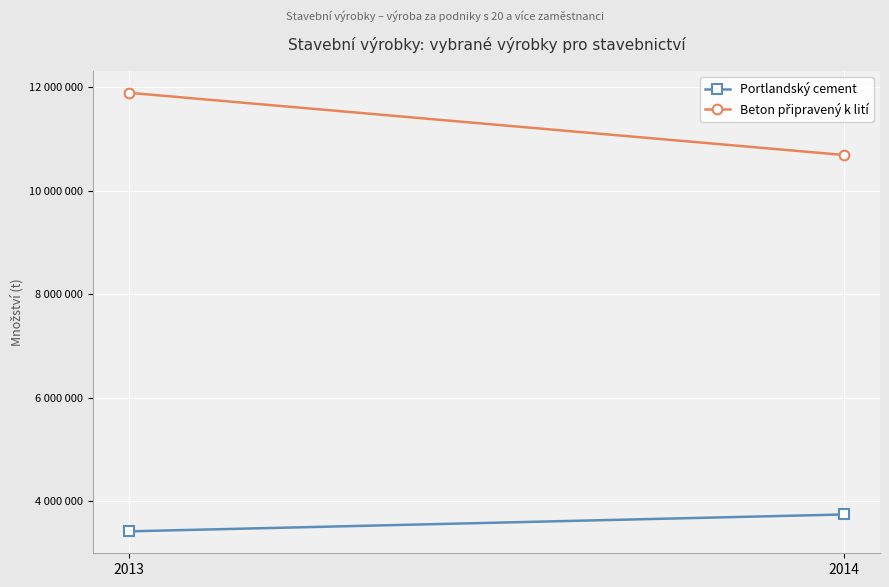

What is the difference between the maximum and minimum values in the Beton připravený k lití series?

1202765